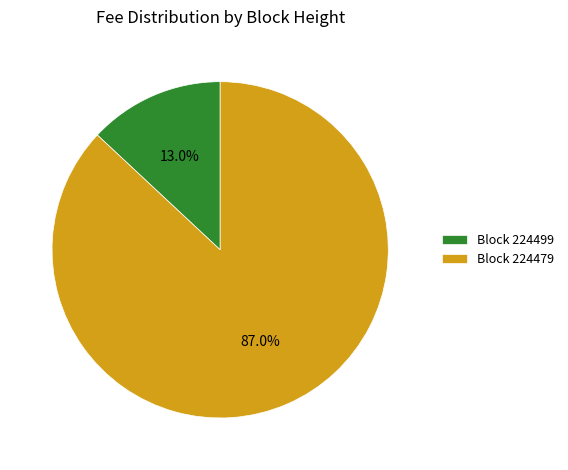

Which has a higher value, Block 224479 or Block 224499?

Block 224479